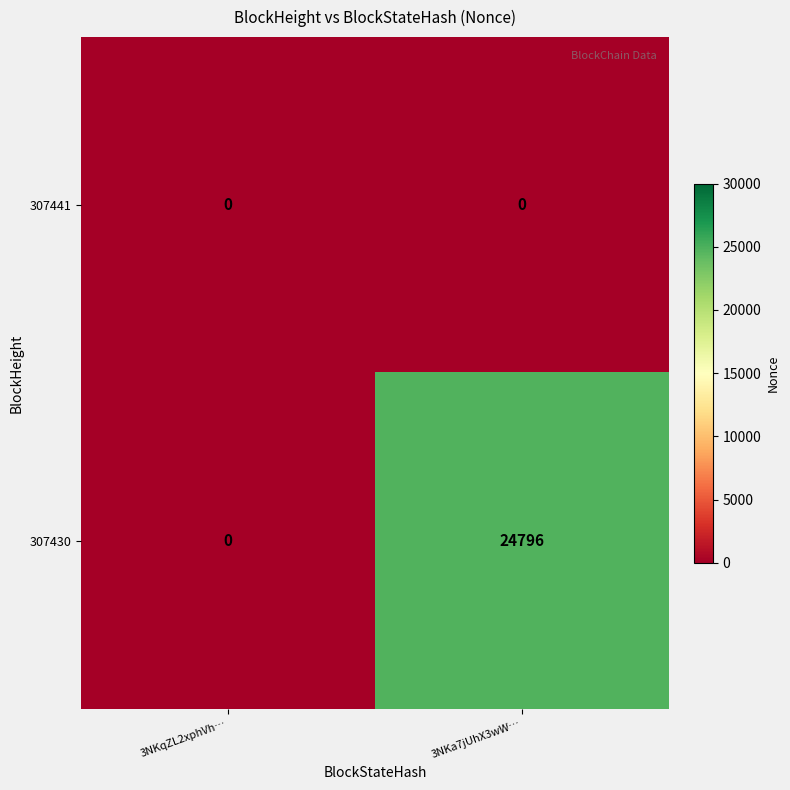

Rank the series by their maximum value, from highest to lowest.

307430, 307441